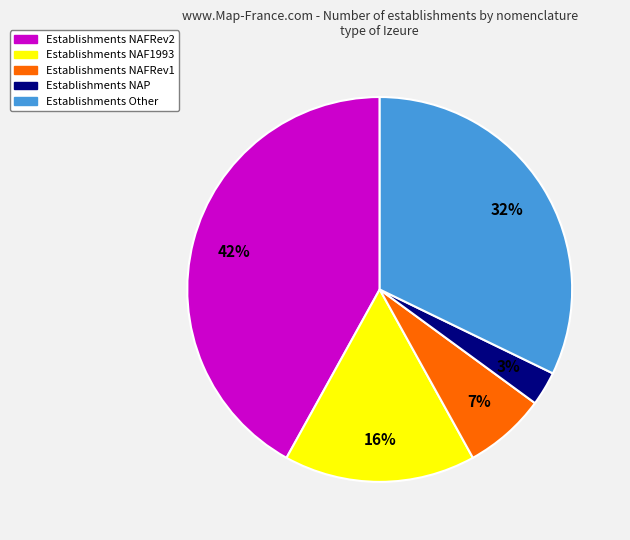

Count the number of slices in the pie.

5